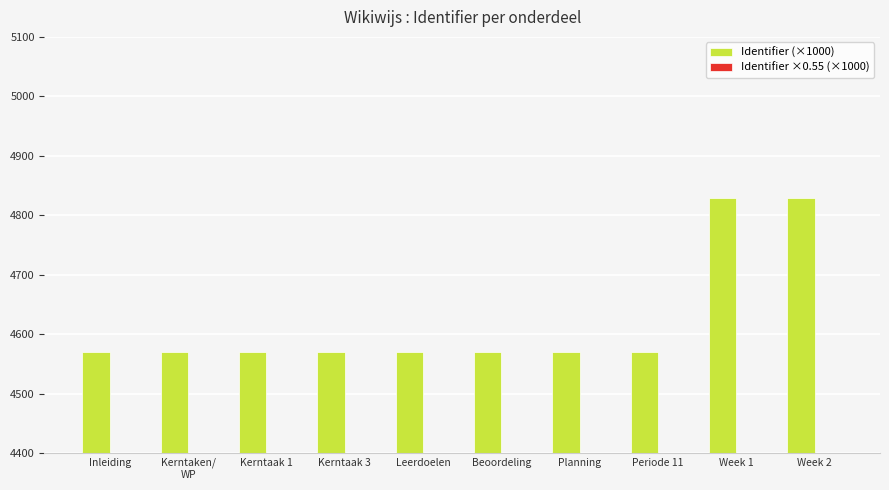

Which category has the lowest value across all series?

Inleiding